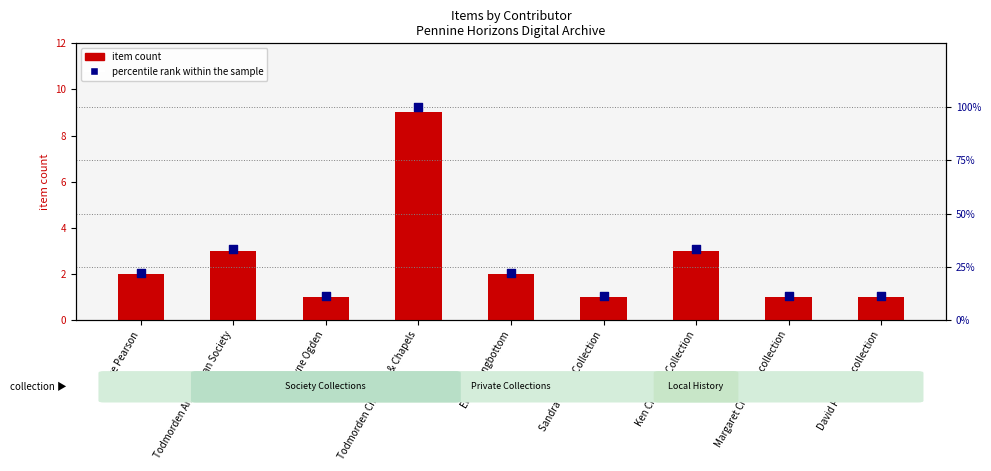

At which category is the sum across all series the highest?

Todmorden Churches & Chapels